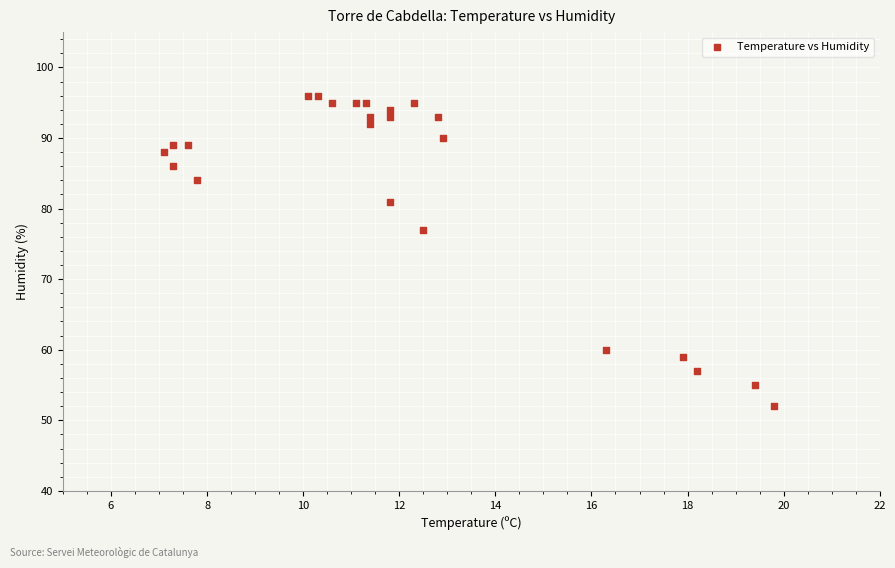

What Y value in the scatter plot is closest to 74?

77